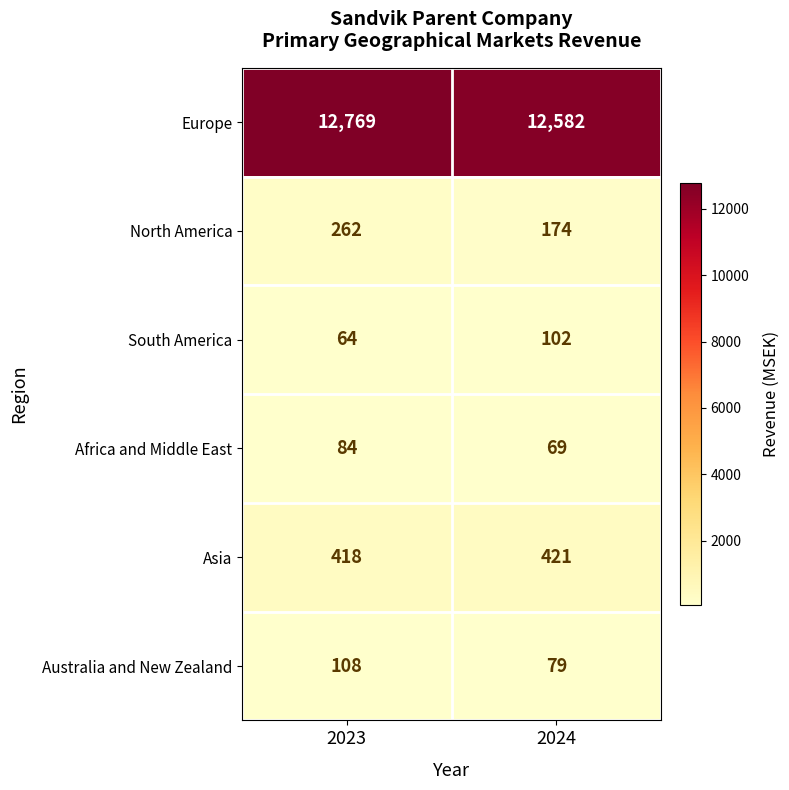

What is the spread (max minus min) of values at 2023?

12705